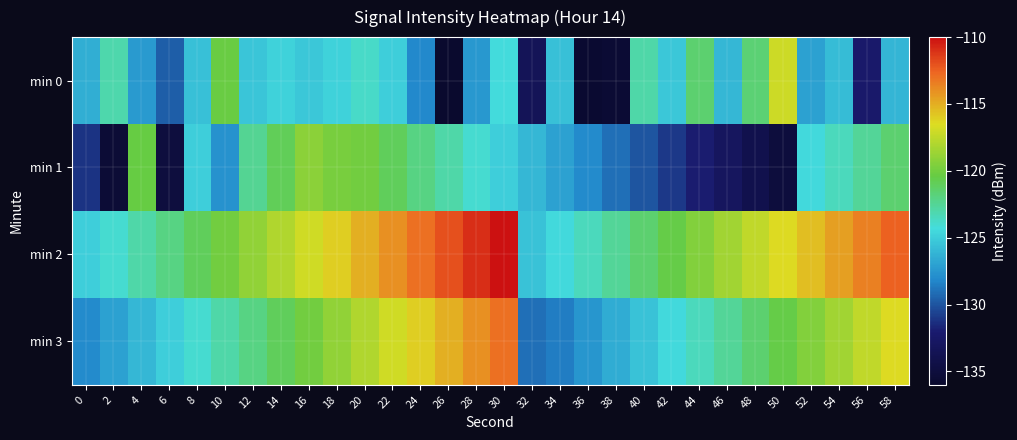

Which series changed the most between 36 and 48?

min 0